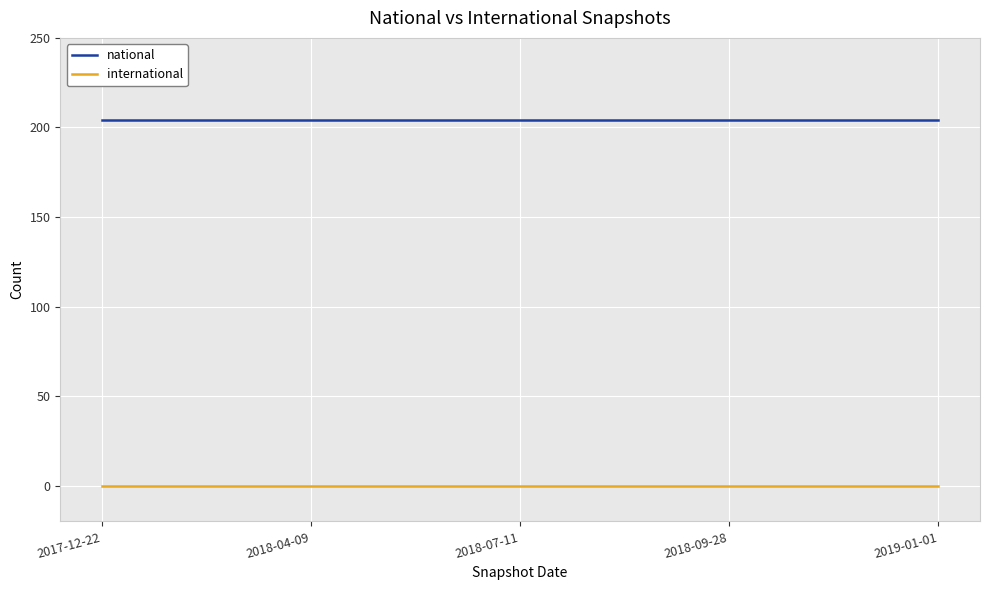

How many lines are shown in the chart?

2